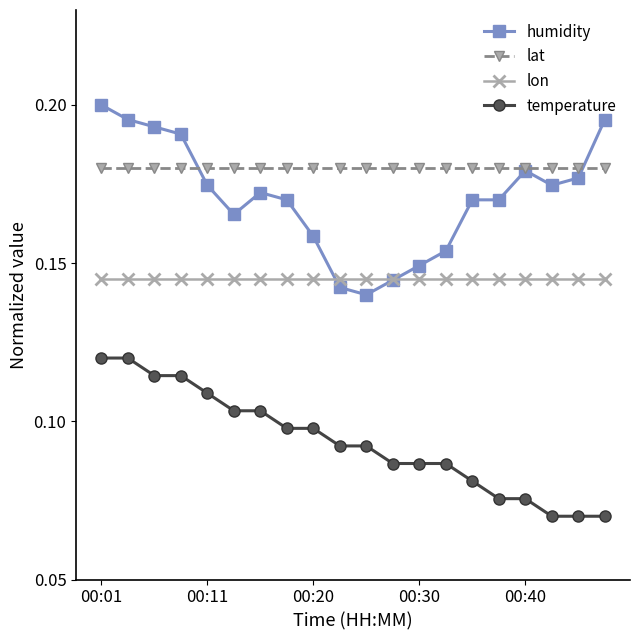

List the series in order of their peak value, lowest first.

temperature, lon, lat, humidity